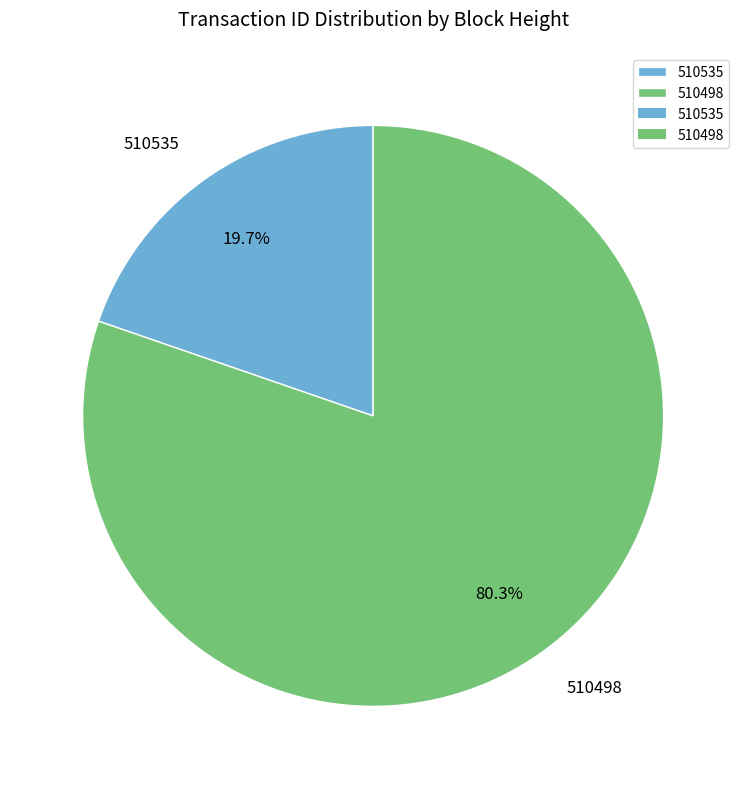

What percentage is the 510498 slice, to the nearest percent?

80%